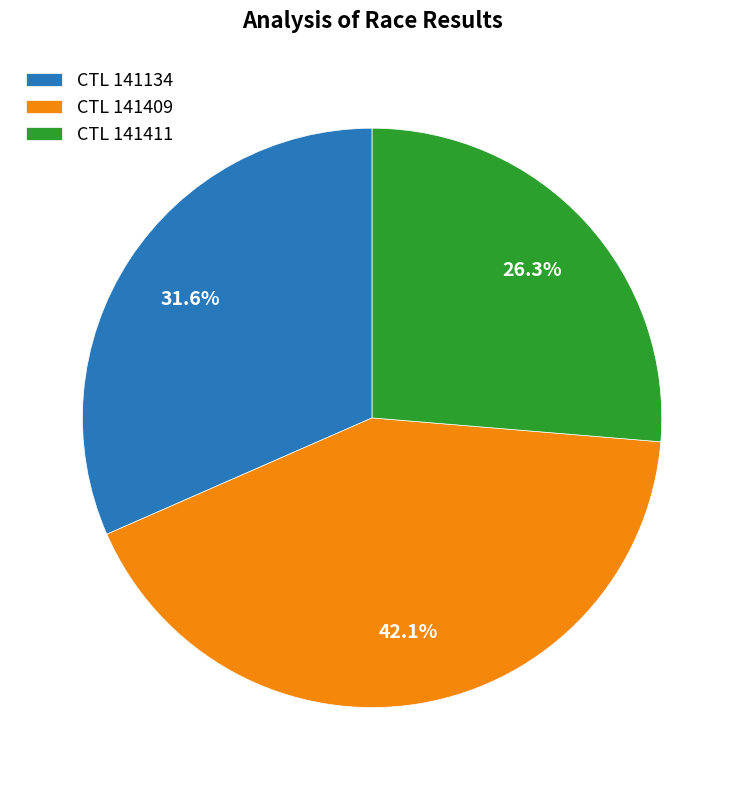

Is there a majority slice in this chart?

No